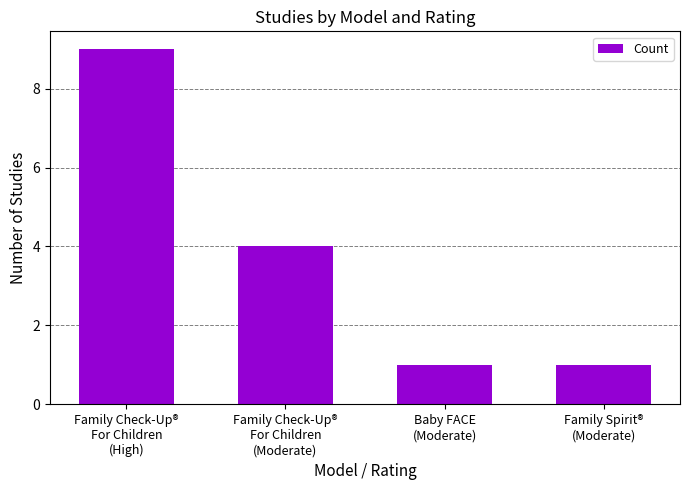

The chart shows a value of 4 at Family Check-Up®
For Children
(Moderate). True or false?

True